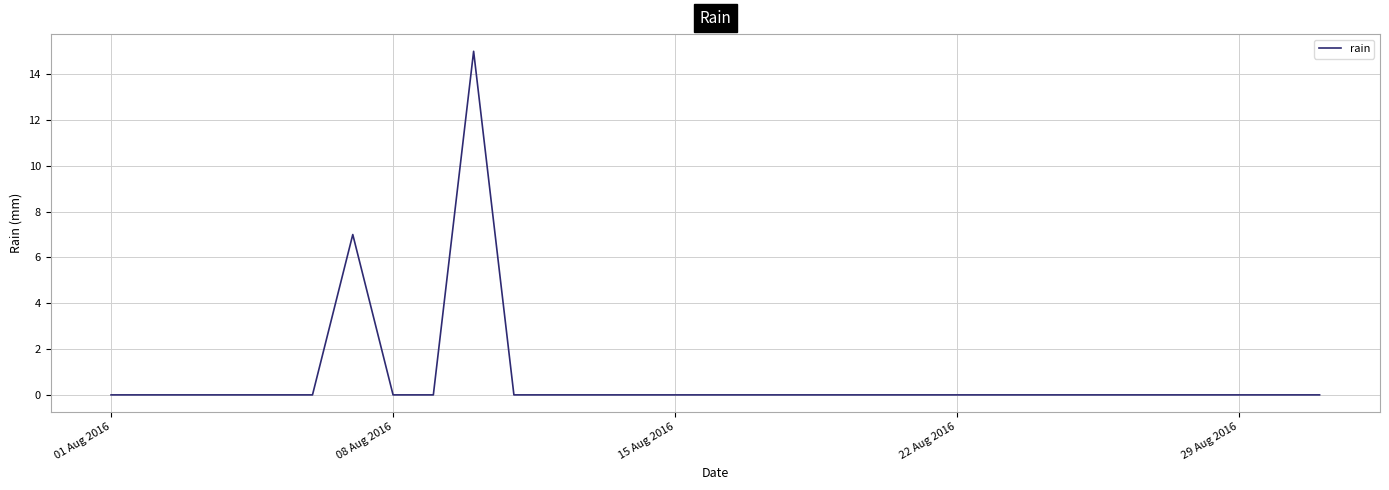

Reading left to right, extract all data points from this chart.

0	0	0	0	0	0	7	0	0	15	0	0	0	0	0	0	0	0	0	0	0	0	0	0	0	0	0	0	0	0	0